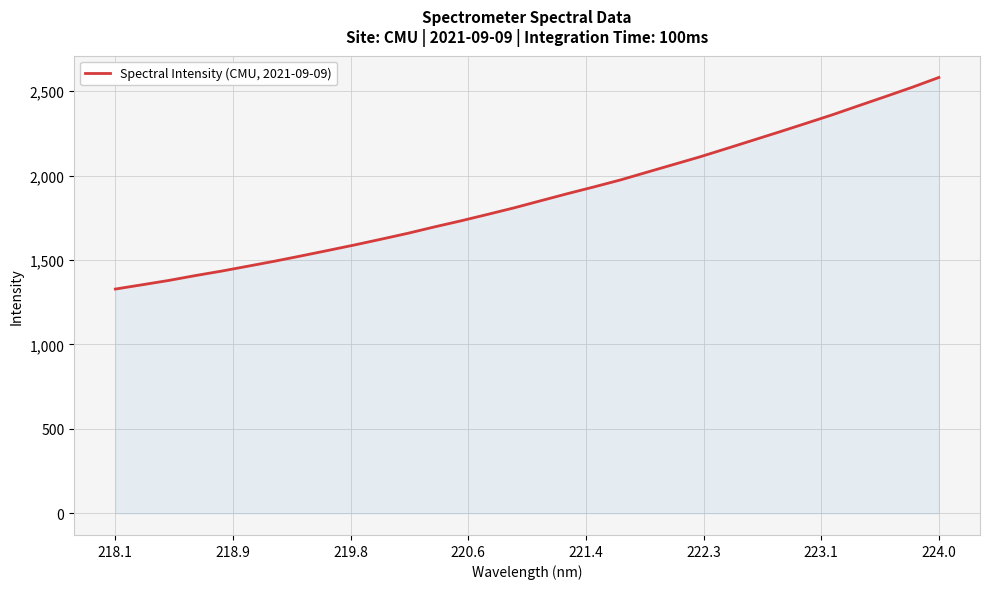

What is the difference between the second highest and minimum values?

1195.6